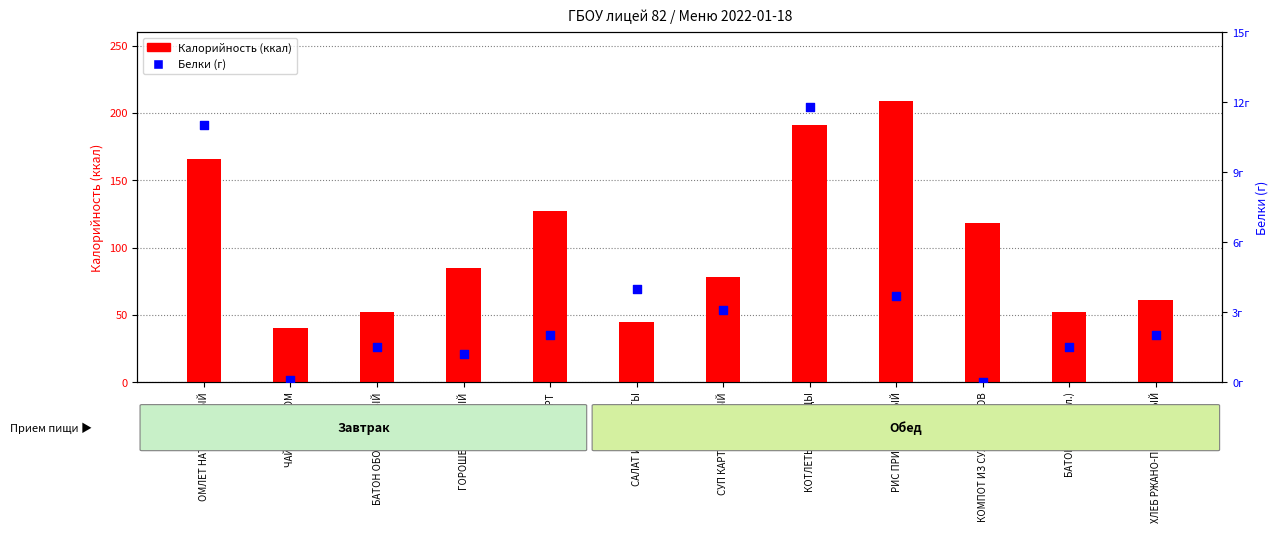

Is the value of Белки at ЙОГУРТ greater than the value of Калорийность at КОТЛЕТЫ ИЗ ПТИЦЫ?

No